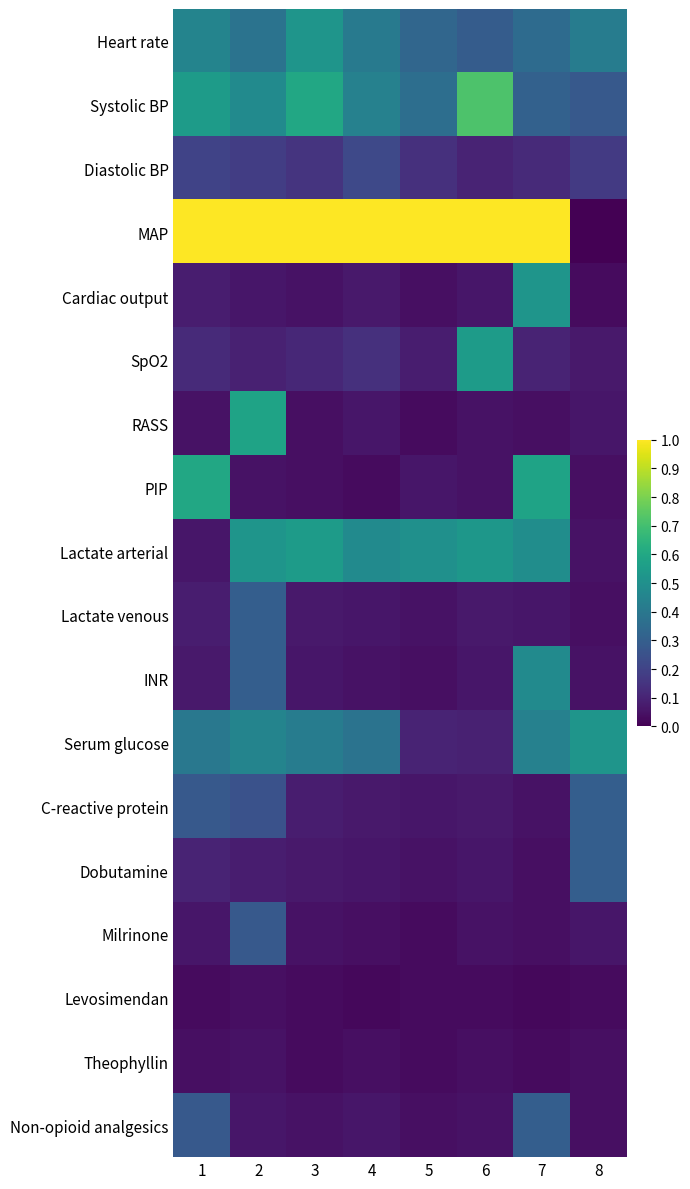

At which category does the chart reach its peak across all series?

1